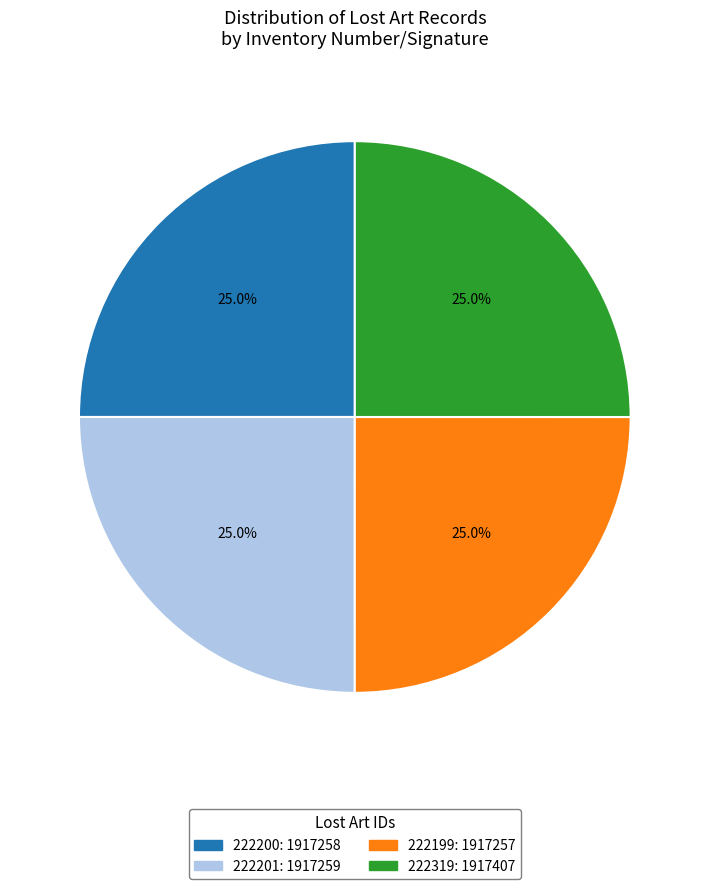

Does 222200 account for over 50% of the chart?

No